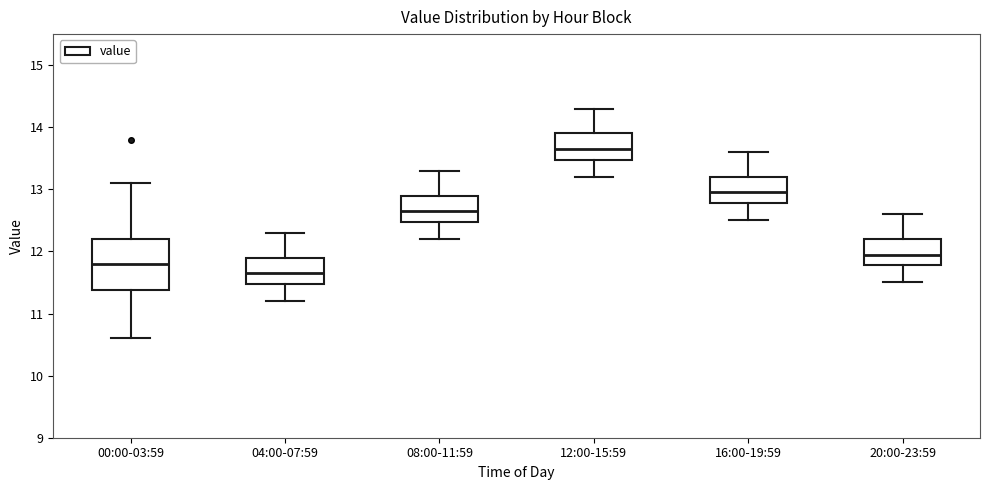

Reading left to right, transcribe this box plot: for each box, give where its median line is, the range the box spans, and where its two whiskers end, as read against the y-axis. The values are not printed on the chart, so give them approximately, as read against the axis.

00:00-03:59: median 11.8, box 11.4 to 12.2, whiskers 10.6 to 13.1
04:00-07:59: median 11.7, box 11.5 to 11.9, whiskers 11.2 to 12.3
08:00-11:59: median 12.7, box 12.5 to 12.9, whiskers 12.2 to 13.3
12:00-15:59: median 13.7, box 13.5 to 13.9, whiskers 13.2 to 14.3
16:00-19:59: median 13.0, box 12.8 to 13.2, whiskers 12.5 to 13.6
20:00-23:59: median 12.0, box 11.8 to 12.2, whiskers 11.5 to 12.6